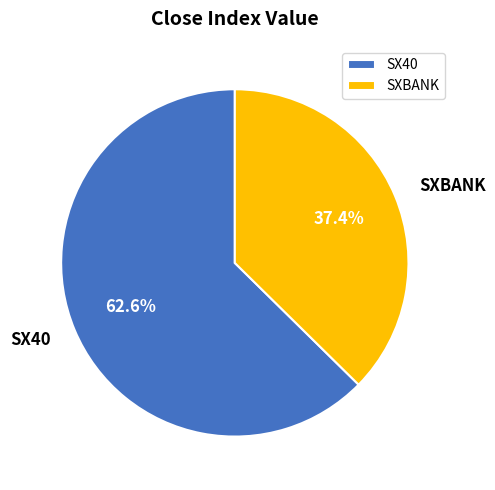

Count the number of slices in the pie.

2